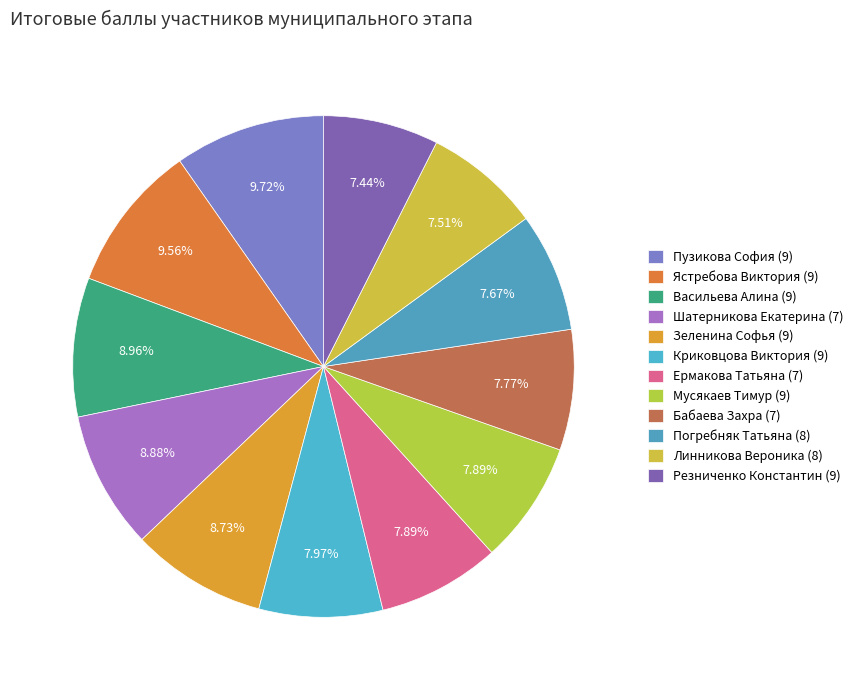

Which slice is the smallest?

Резниченко Константин (9)